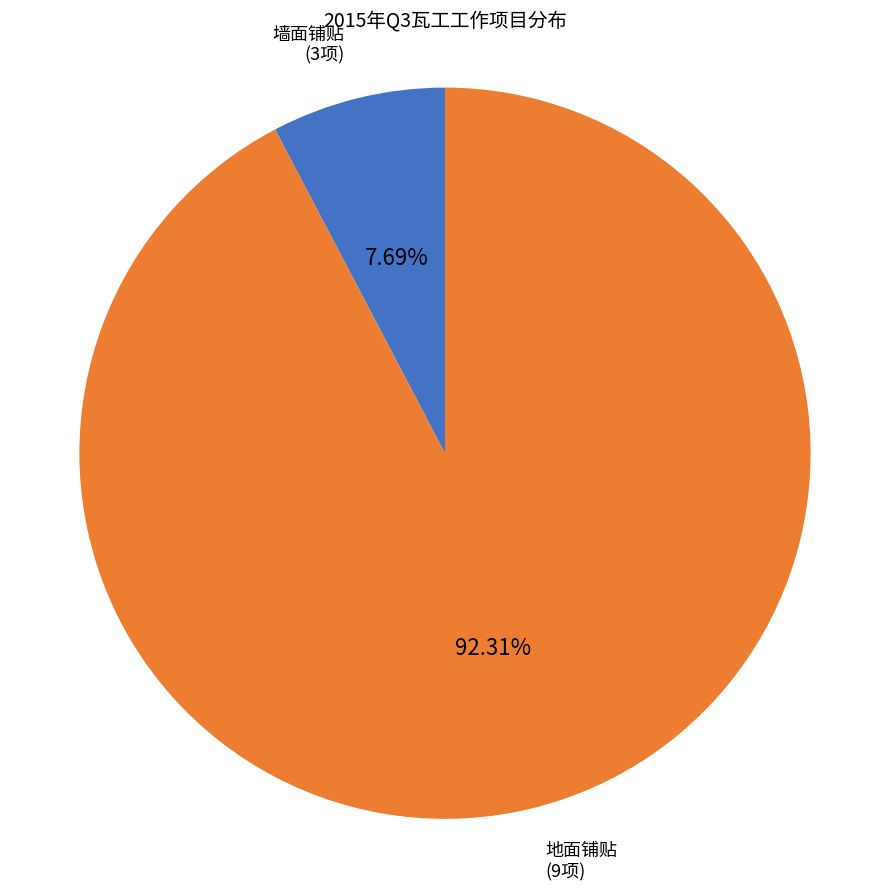

Does any single category account for the majority?

Yes